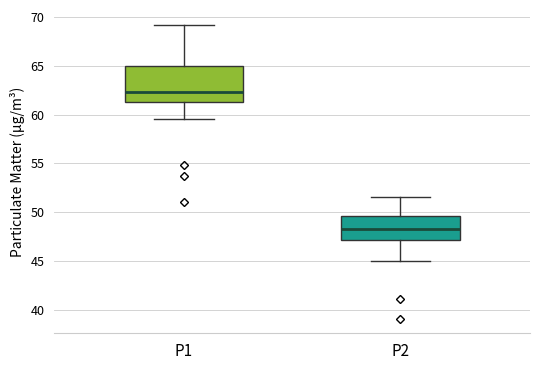

Reading left to right, transcribe this box plot: for each box, give where its median line is, the range the box spans, and where its two whiskers end, as read against the y-axis. The values are not printed on the chart, so give them approximately, as read against the axis.

P1: median 62.5, box 61.5 to 65.0, whiskers 59.5 to 69.0
P2: median 48.5, box 47.0 to 49.5, whiskers 45.0 to 51.5